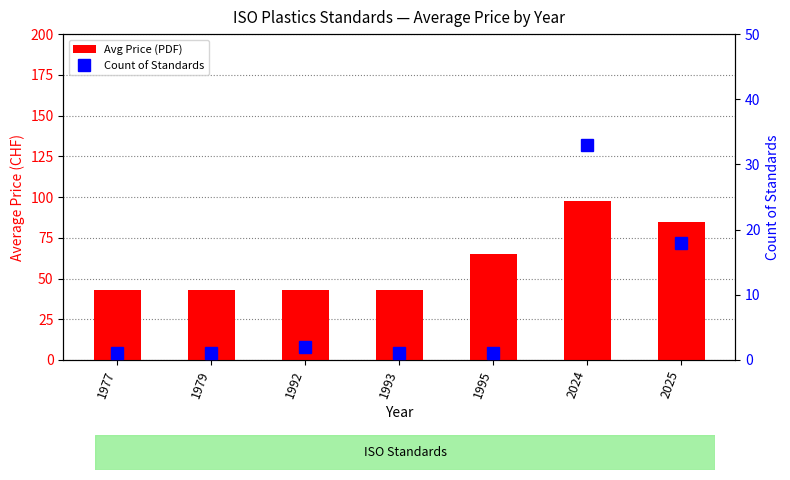

Is it true that Avg Price (PDF) equals 21.2 at 1977?

False